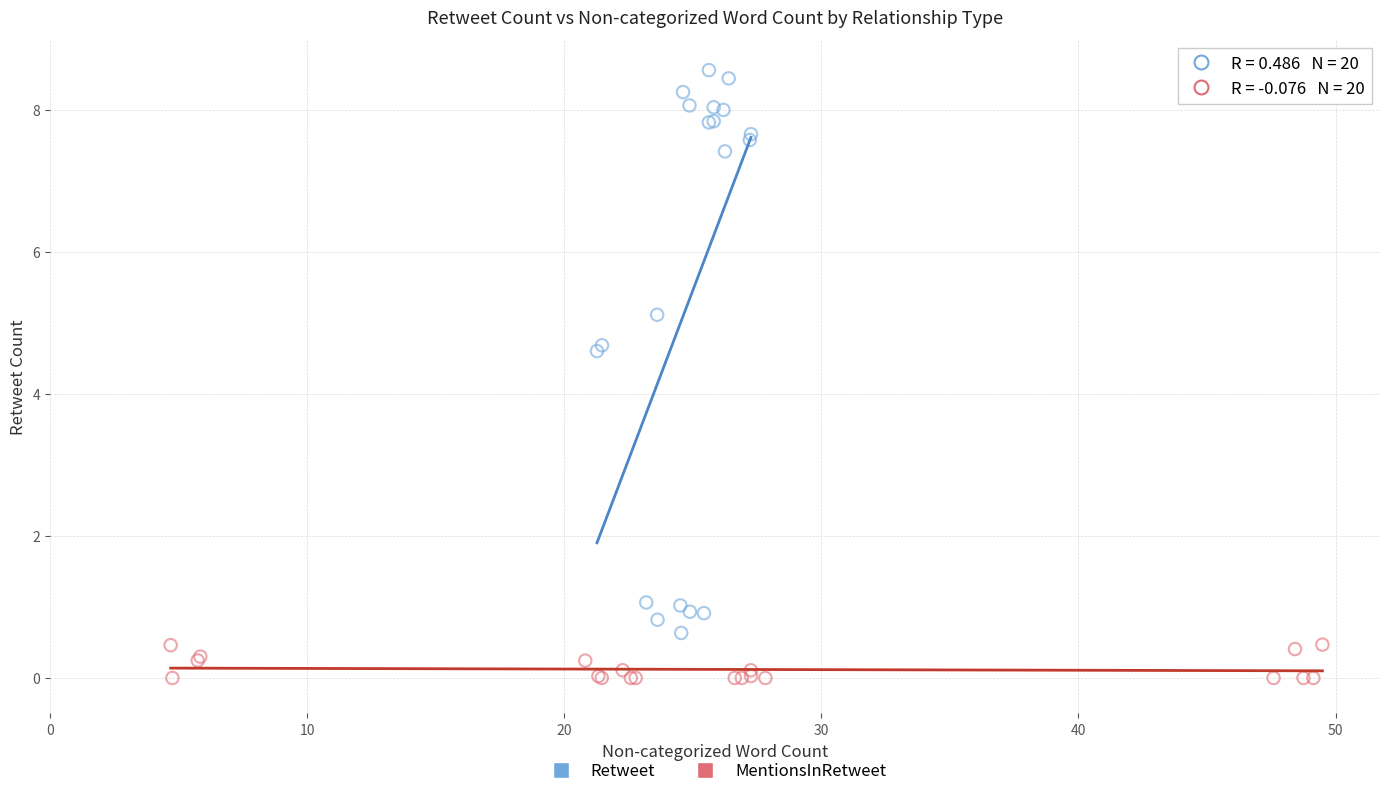

Which series contains the highest Y value?

Retweet